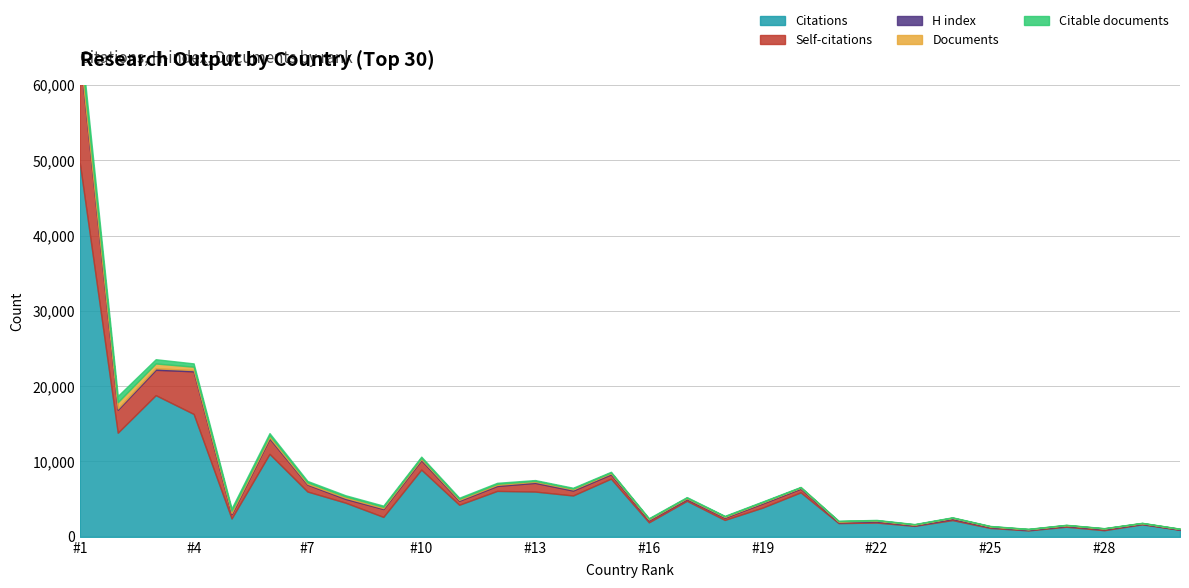

How many lines are shown in the chart?

5